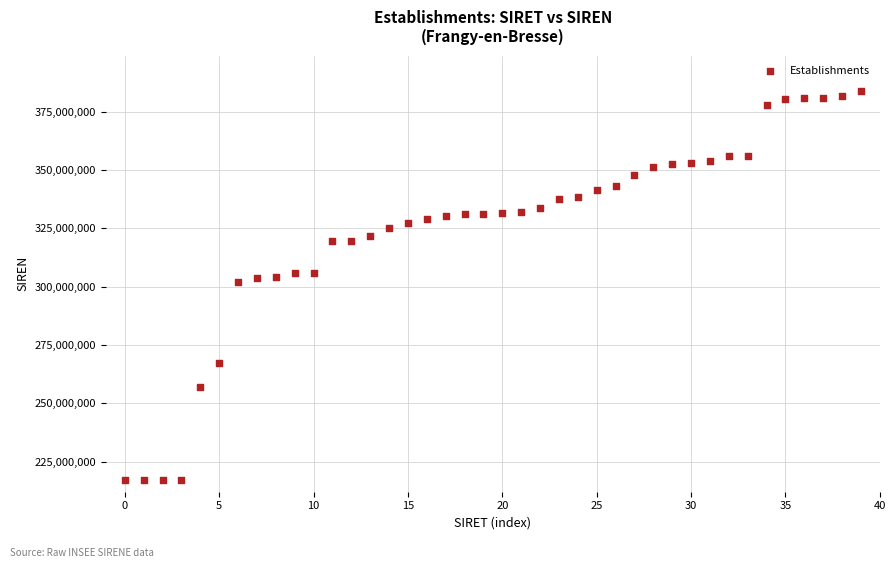

What is the range of Y values (max minus min)?

166985787